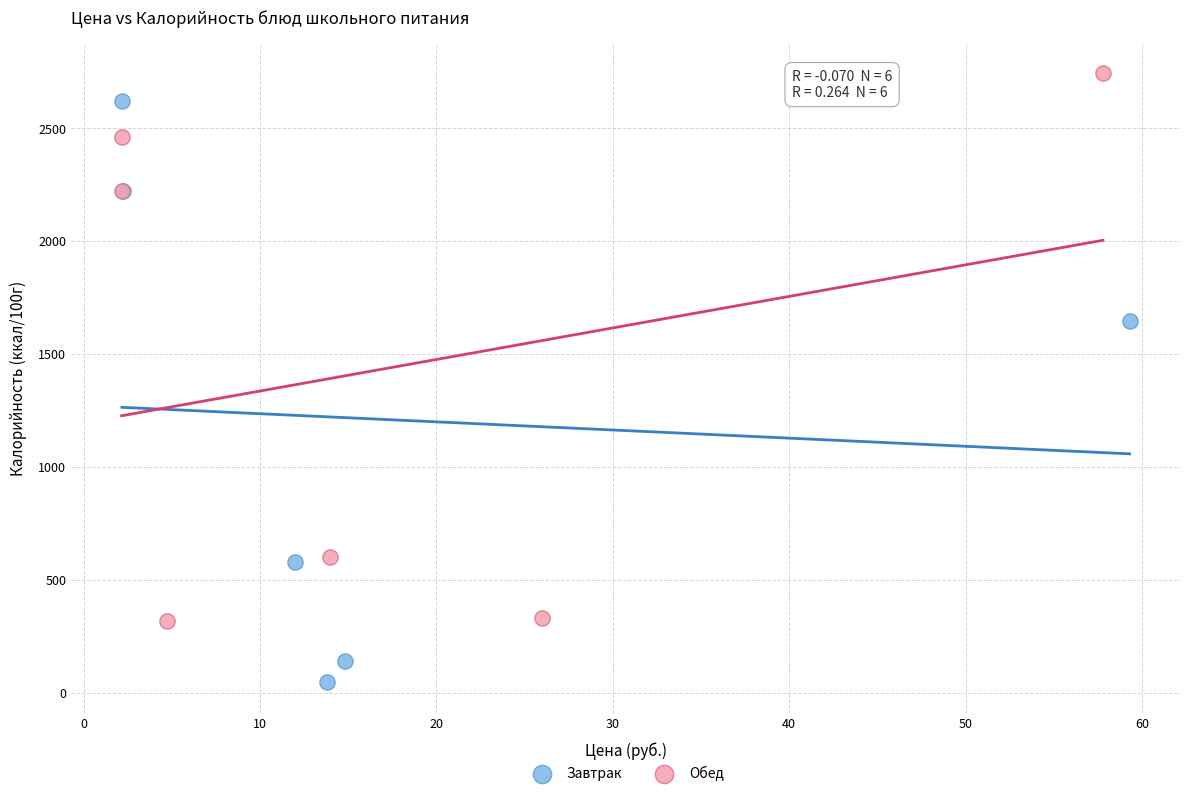

Which series contains the highest Y value?

Обед